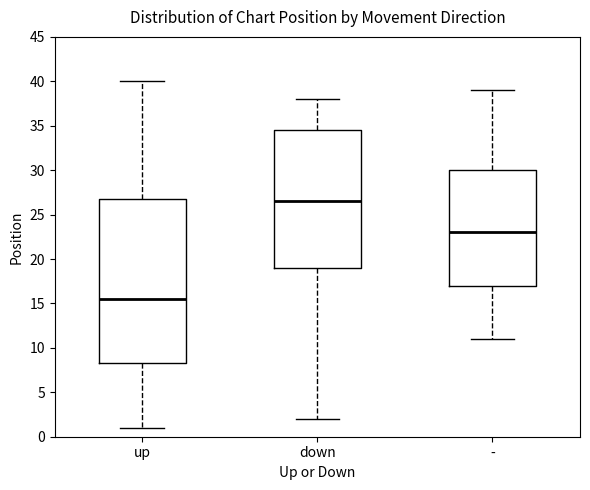

Which box is the tallest, from its lower edge to its upper edge?

up